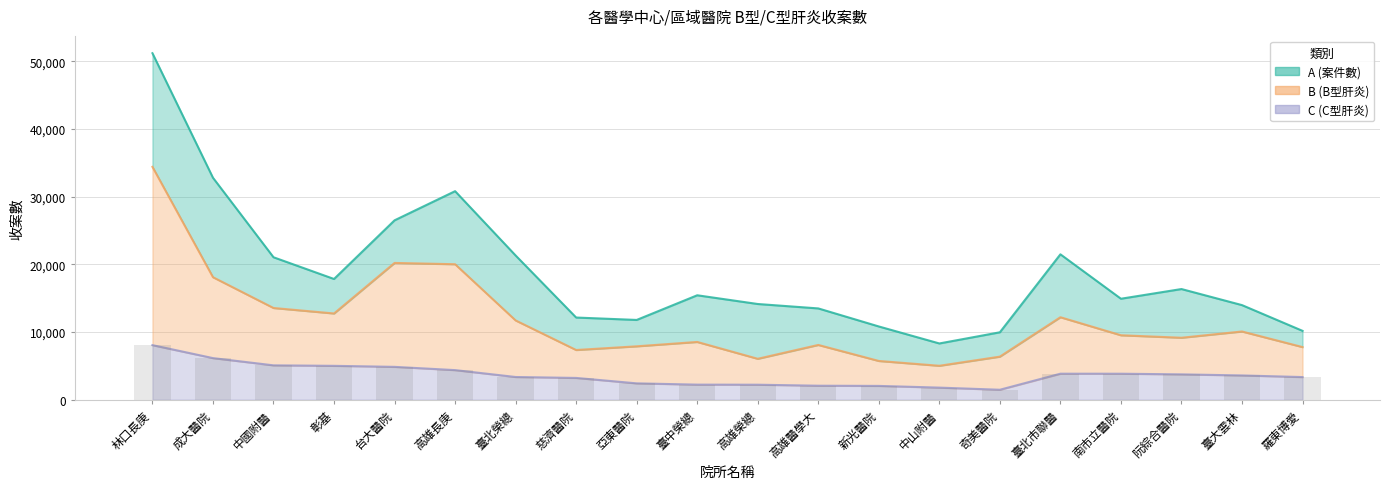

What is the sum of all C (C型肝炎) values?

72631